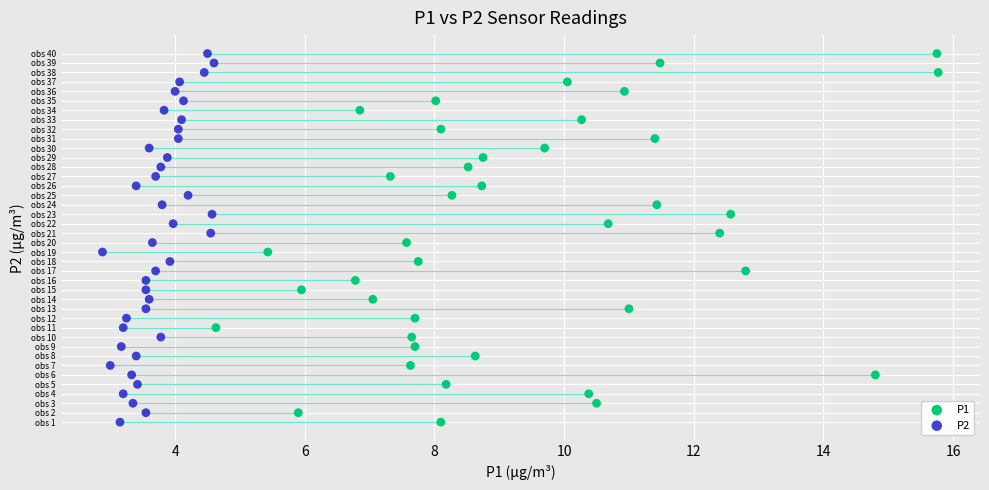

What are all the series names shown in the legend?

P1, P2